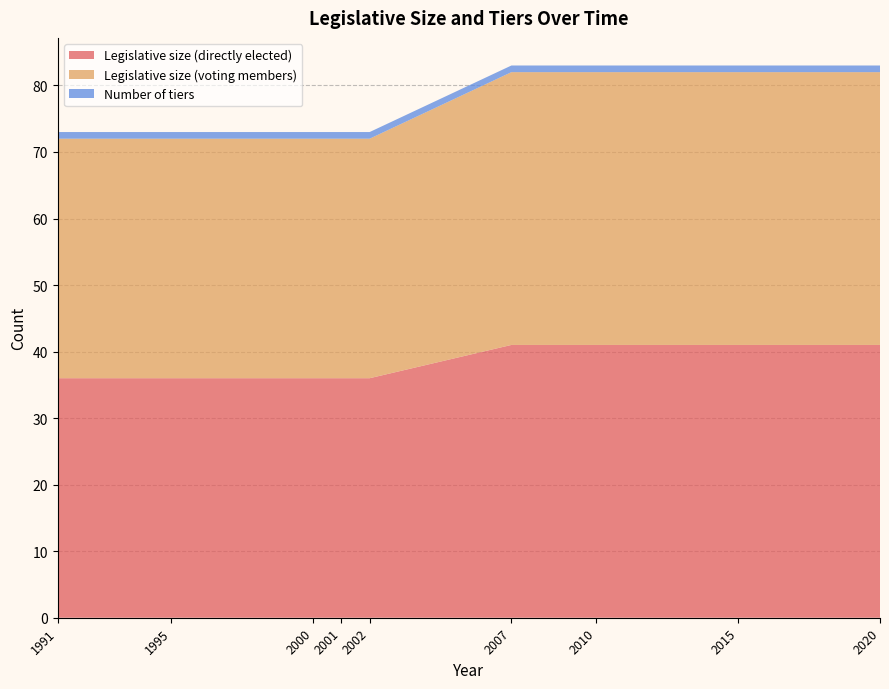

Reading right to left, what are all the values shown in this chart?

Legislative size (directly elected): 41	41	41	41	36	36	36	36	36
Legislative size (voting members): 41	41	41	41	36	36	36	36	36
Number of tiers: 1	1	1	1	1	1	1	1	1